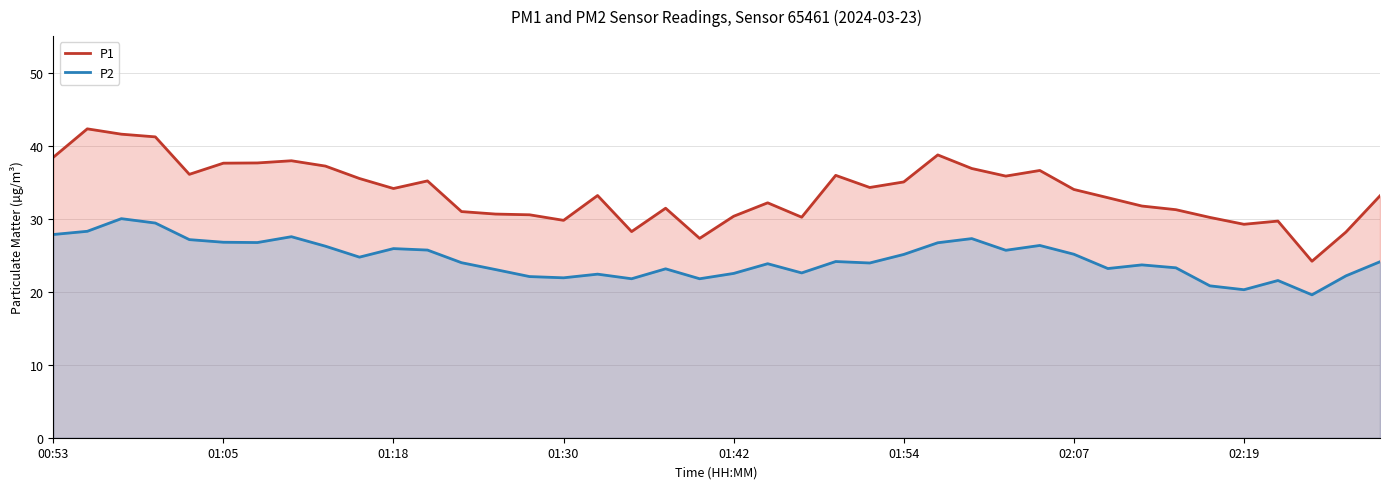

True or false: P2 and P1 cross at least once.

False